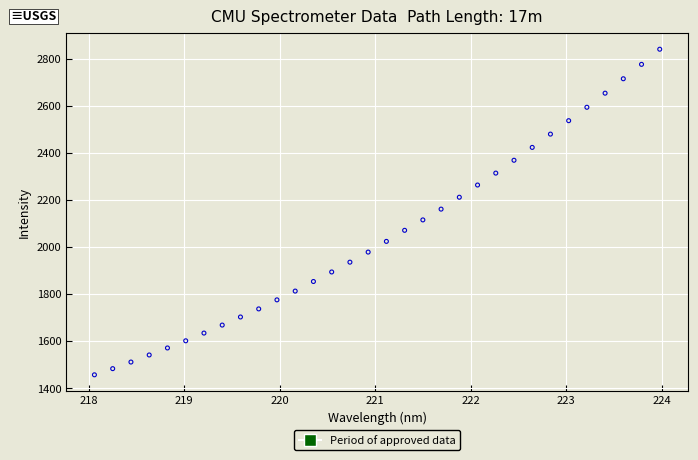

What is the range of X values (max minus min)?

5.9